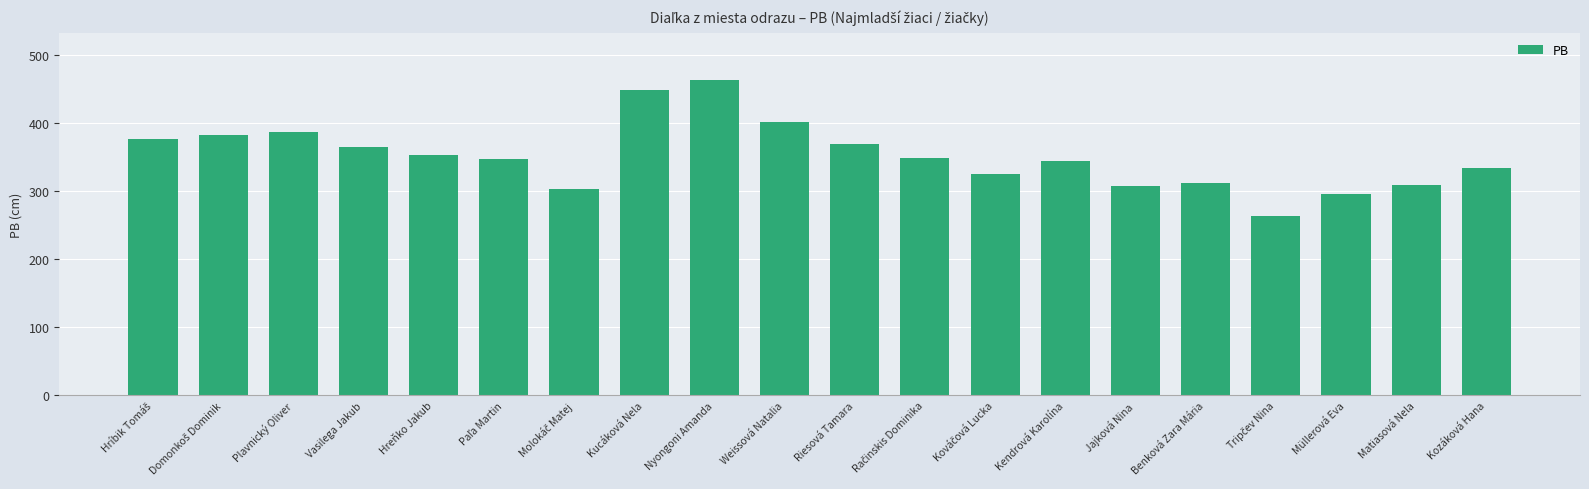

What is the value of the 11th bar from the left?

369